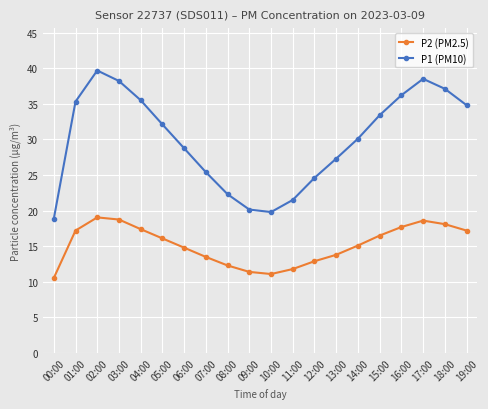

What is the difference between the maximum and minimum values in the P2 (PM2.5) series?

8.5